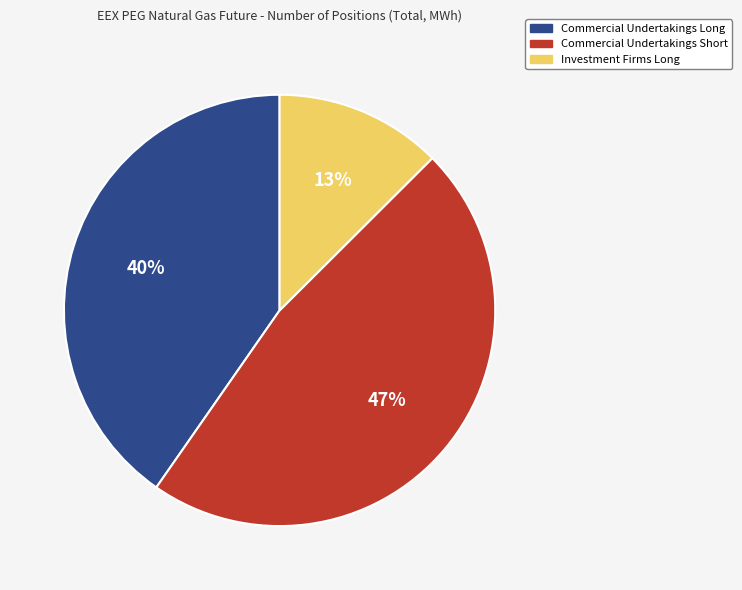

Which category has the smallest portion of the pie?

Investment Firms Long